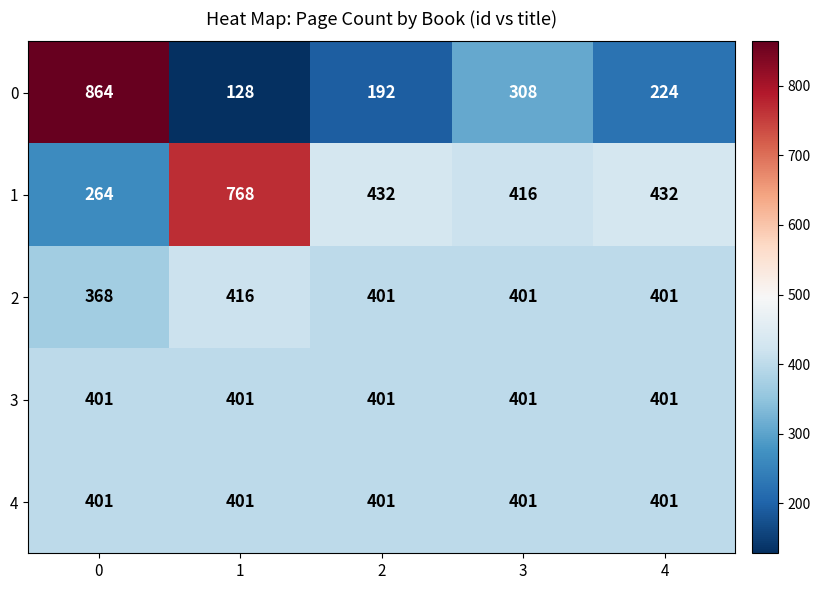

True or false: 4 has a value of 245 at 3.

False